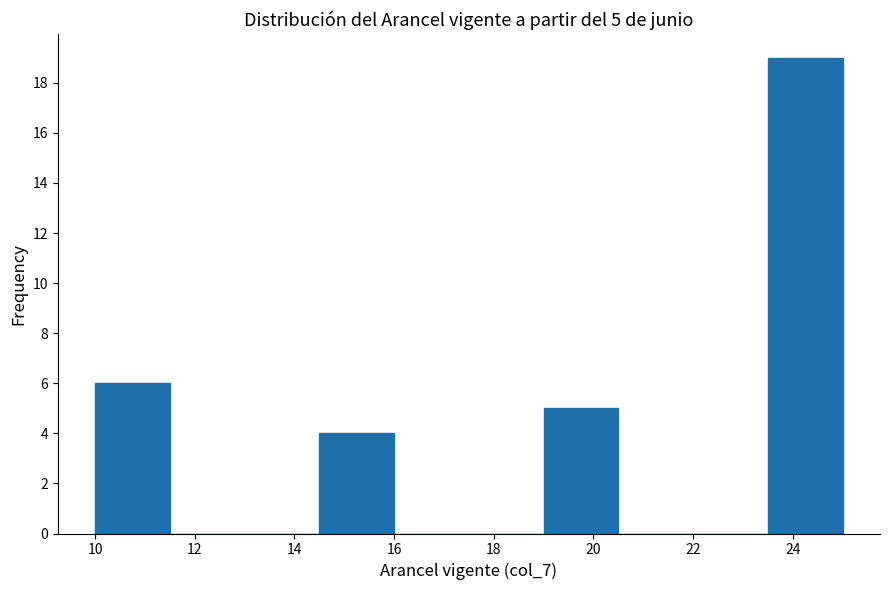

Over which range of the x-axis is the bar tallest?

23.5 to 25.0